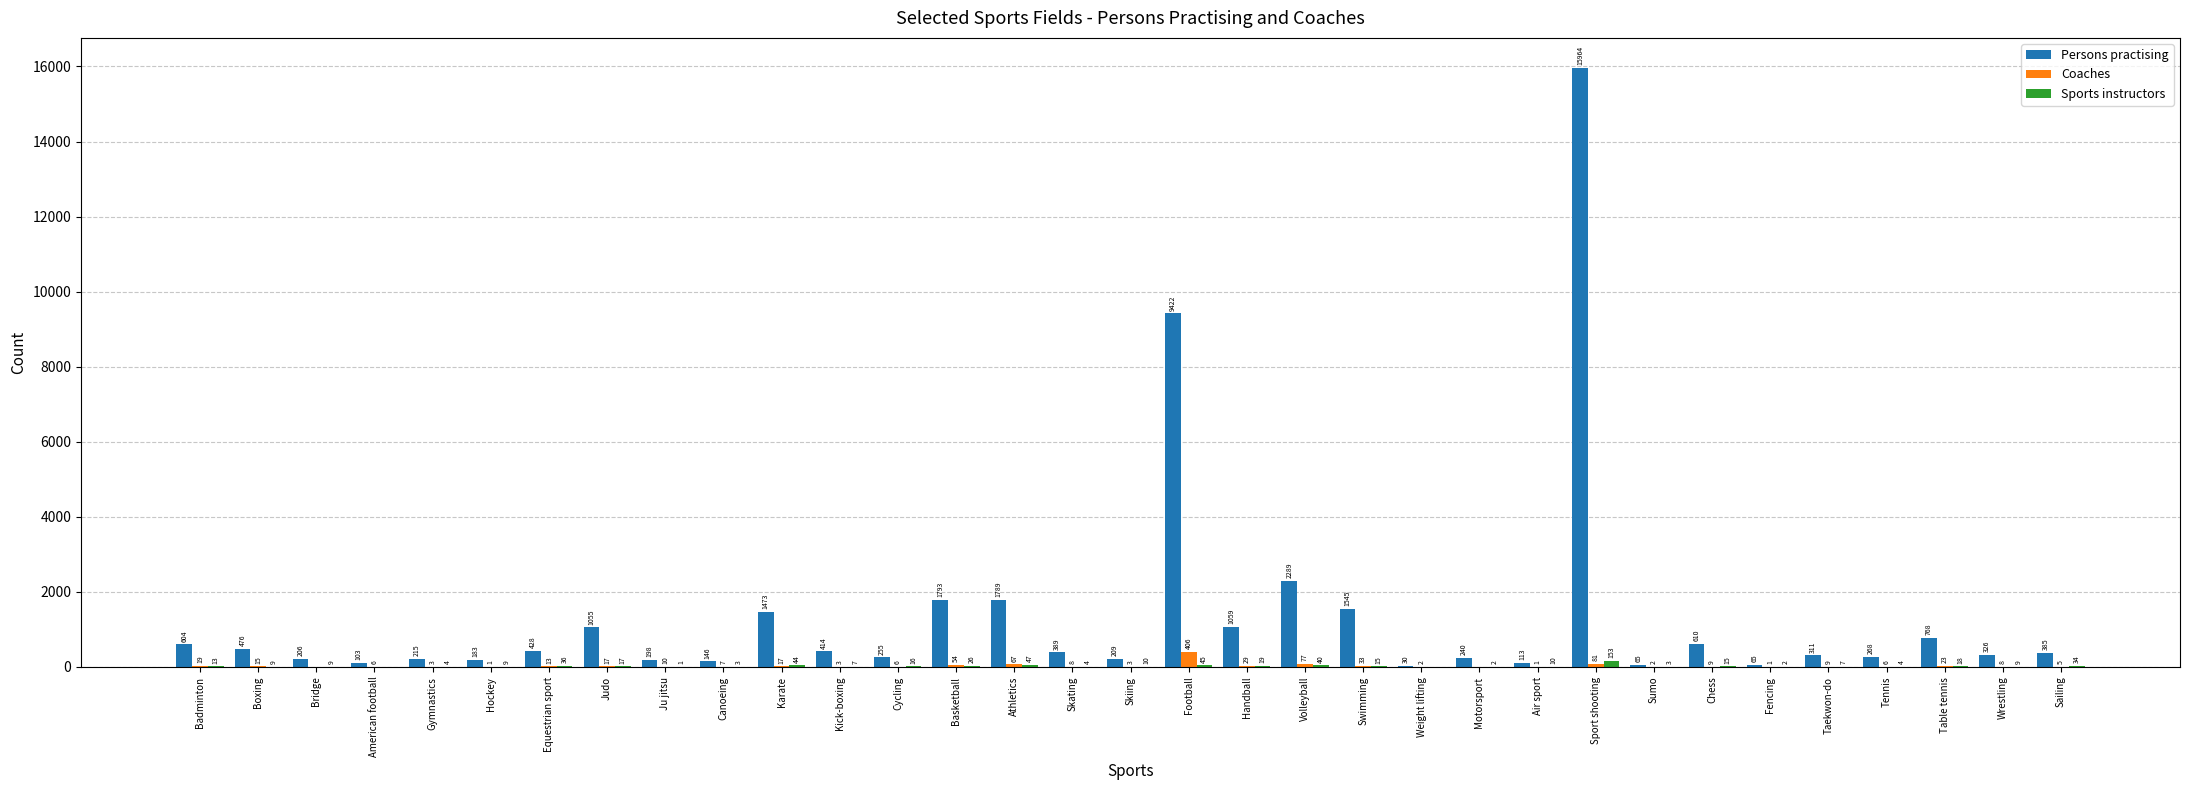

What is the average value of the Persons practising series?

1315